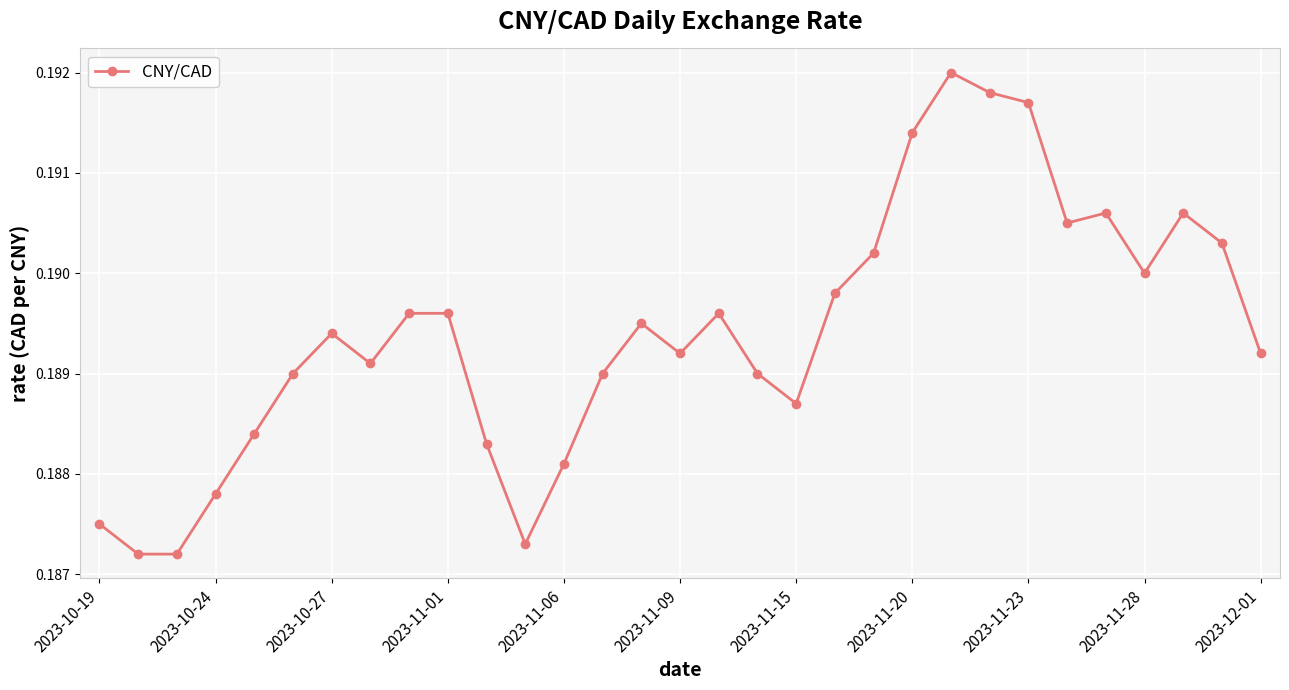

Count the number of categories in the chart.

31